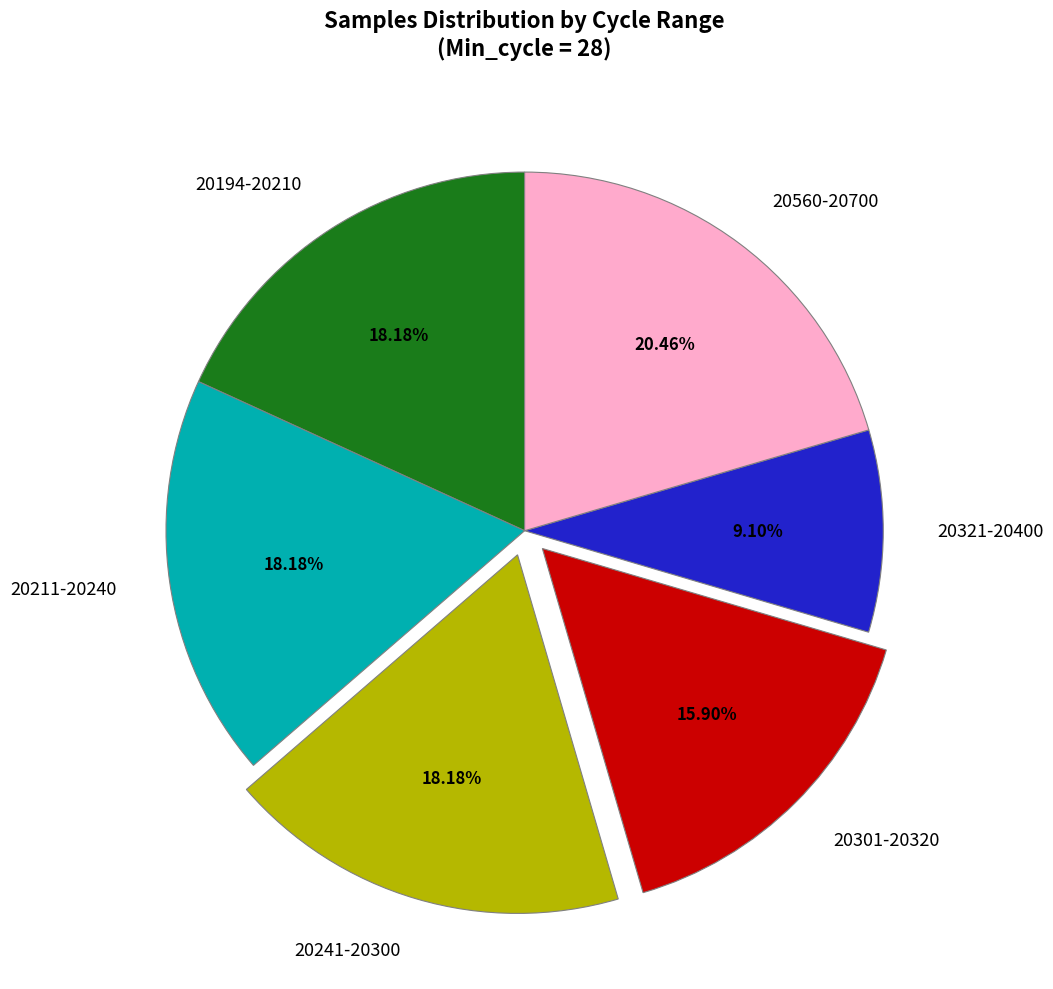

Approximately how many times larger is the value at 20301-20320 compared to 20321-20400?

1.7